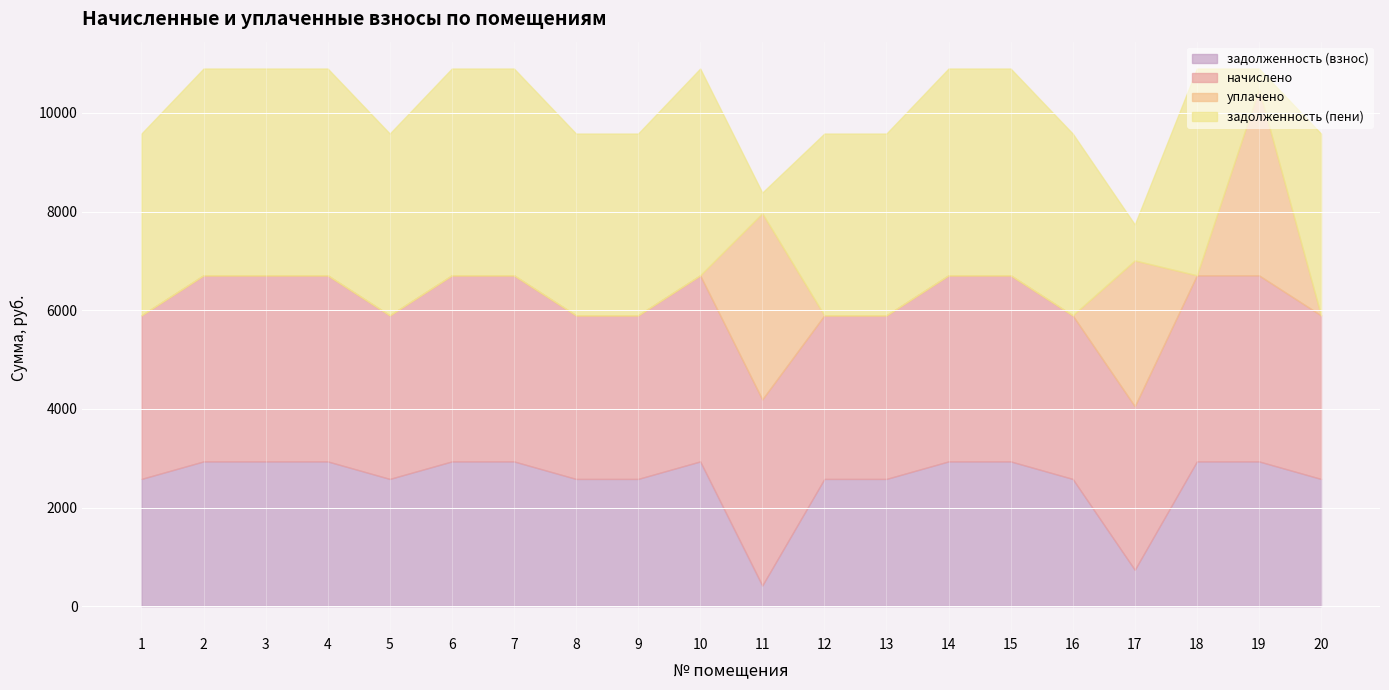

What is the difference between the maximum and minimum values in the начислено series?

456.3